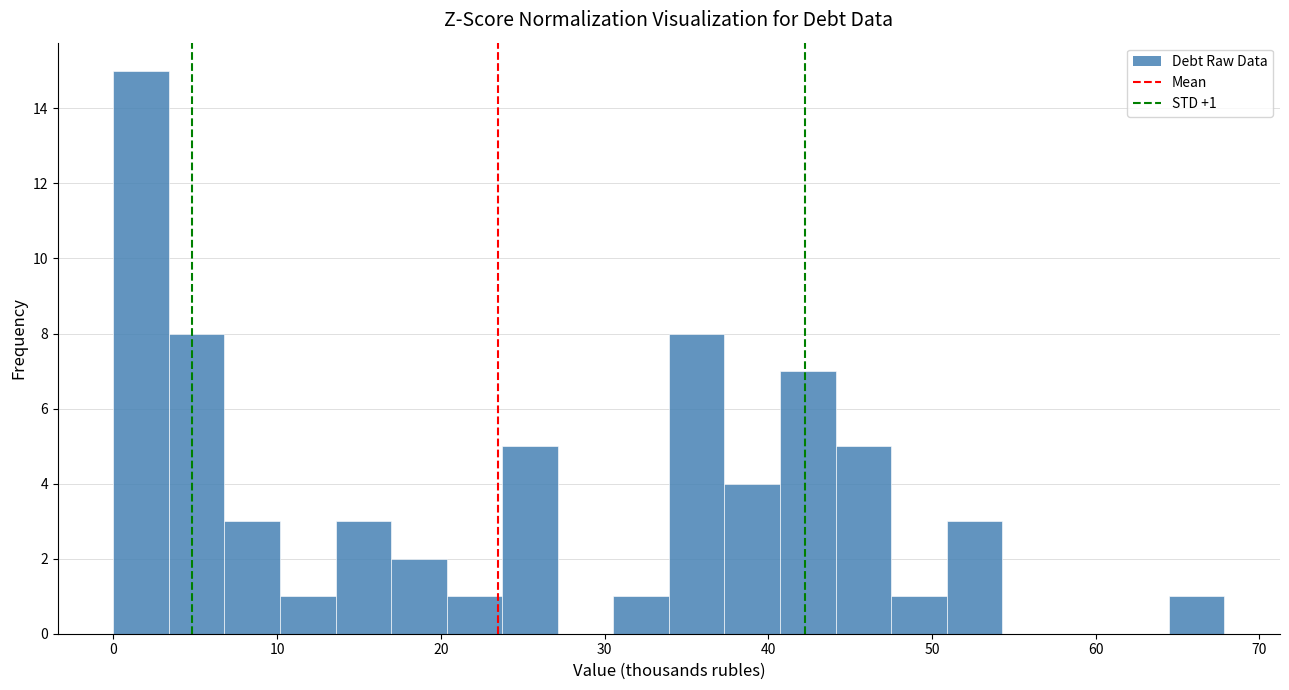

Around what value on the x-axis is the tallest bar? Give the approximate position of its centre, as read against the axis.

2